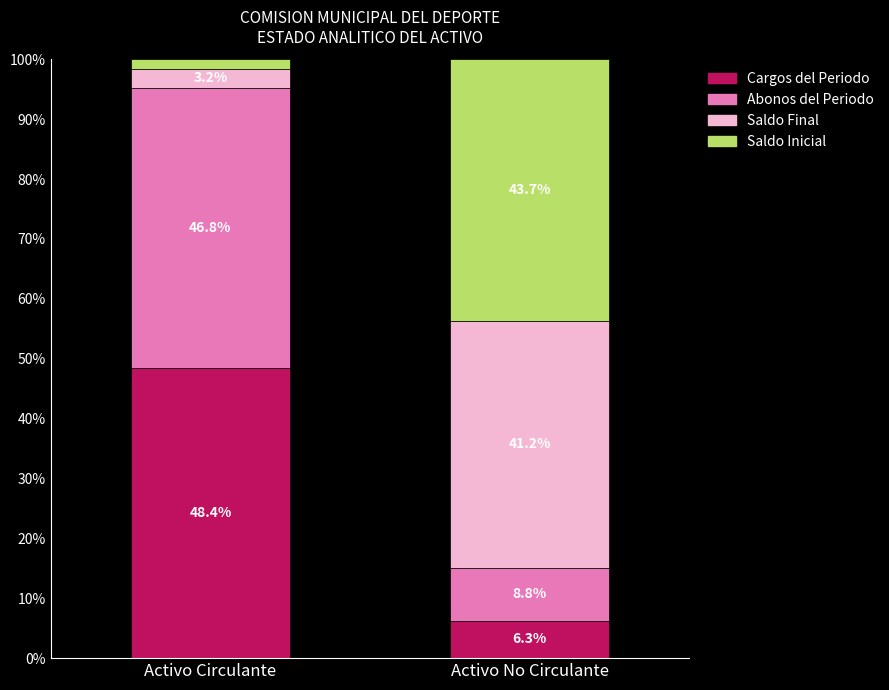

What is the total value across all series at Activo Circulante?

100.0